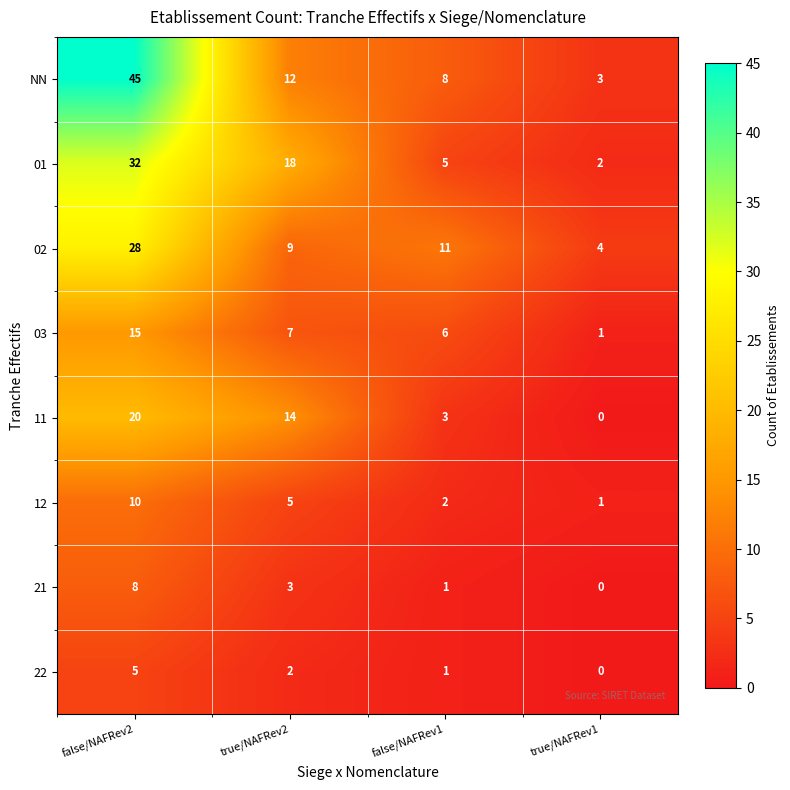

What is the sum of the NN values at false/NAFRev1 and true/NAFRev1?

11